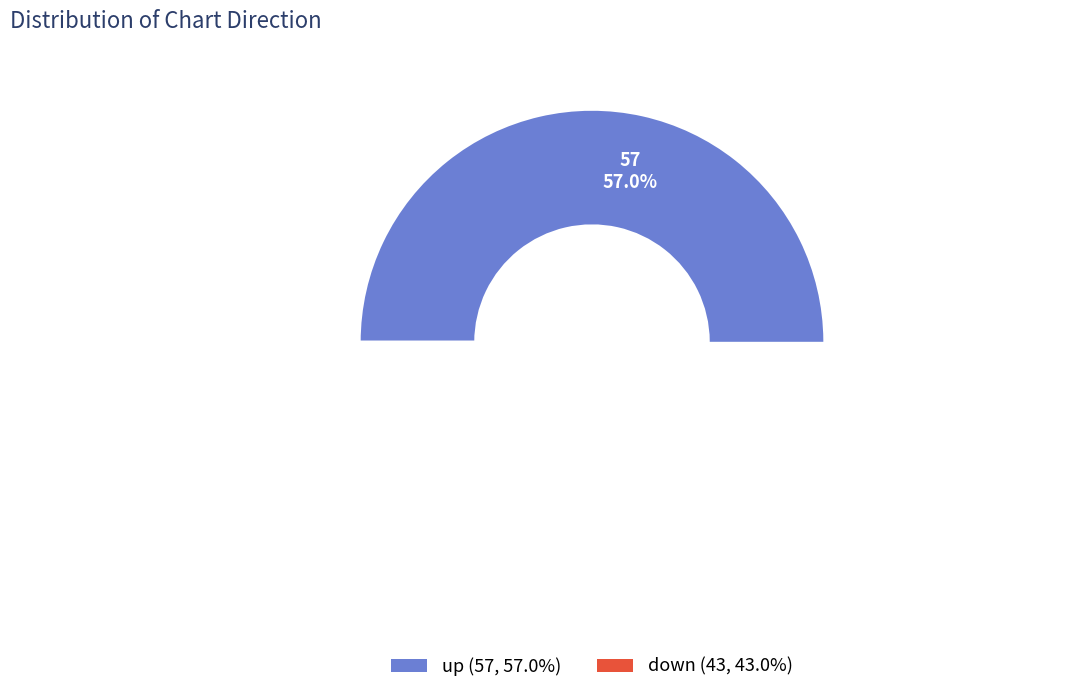

Do down and up together represent more than half of the pie?

Yes